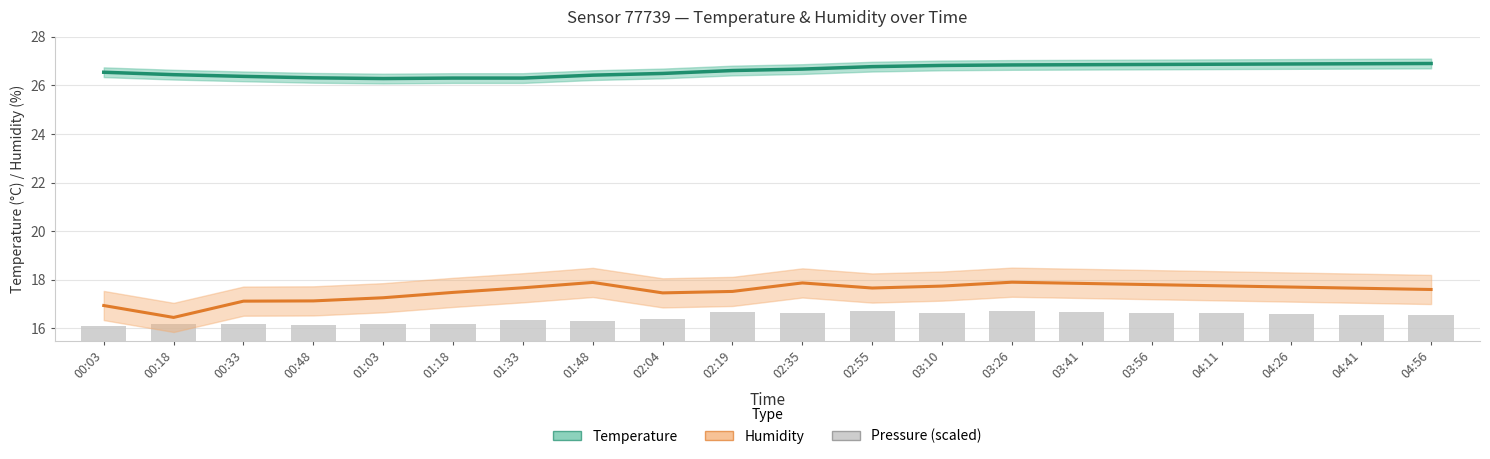

What are all the series names shown in the legend?

humidity, temperature, pressure (scaled)